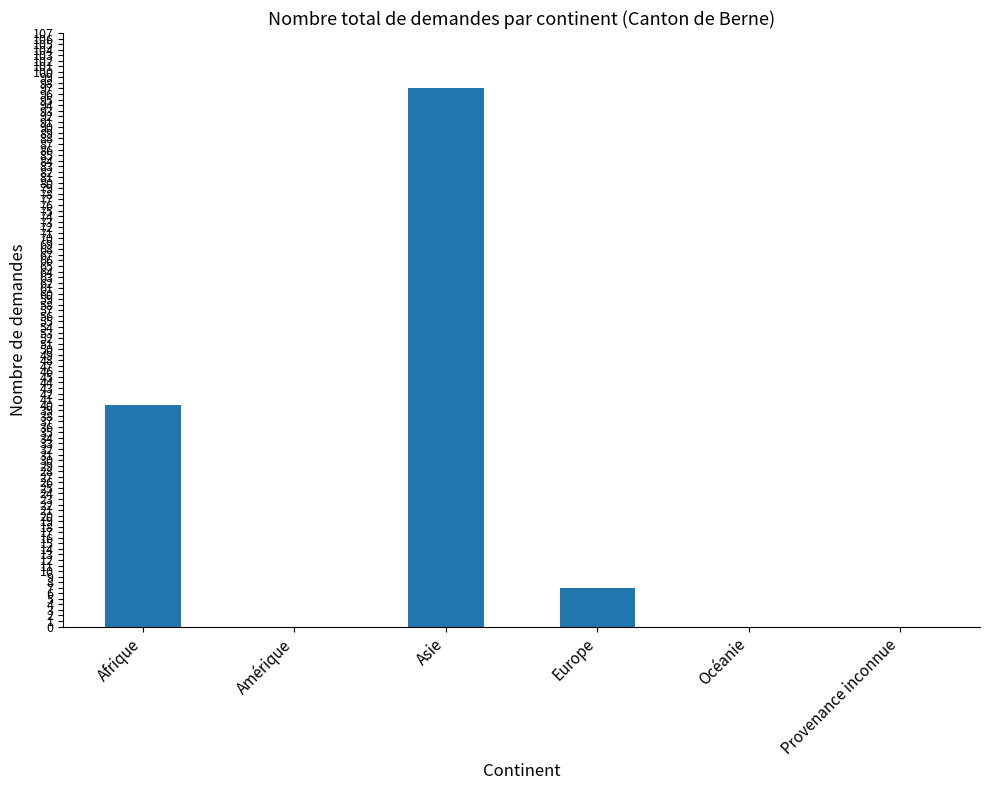

How many series are shown in this chart?

1